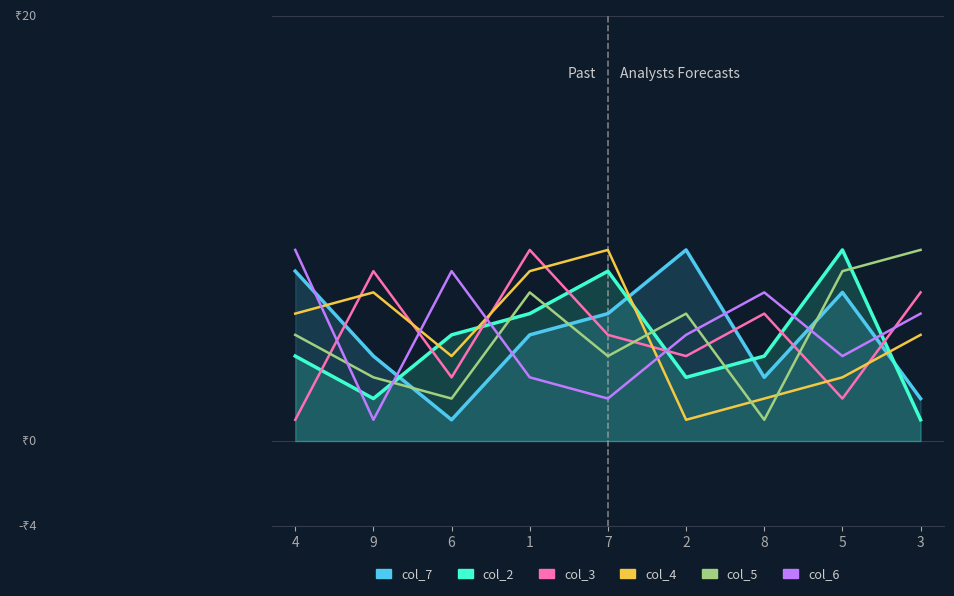

At which category is the sum across all series the highest?

1